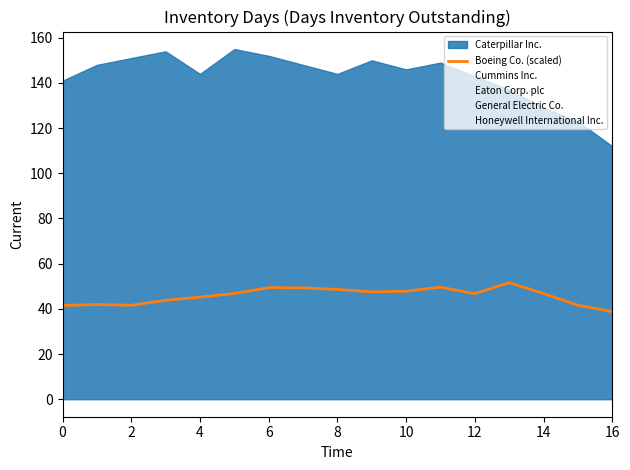

The Boeing Co. (scaled) series shows 49.4 at 6. True or false?

True